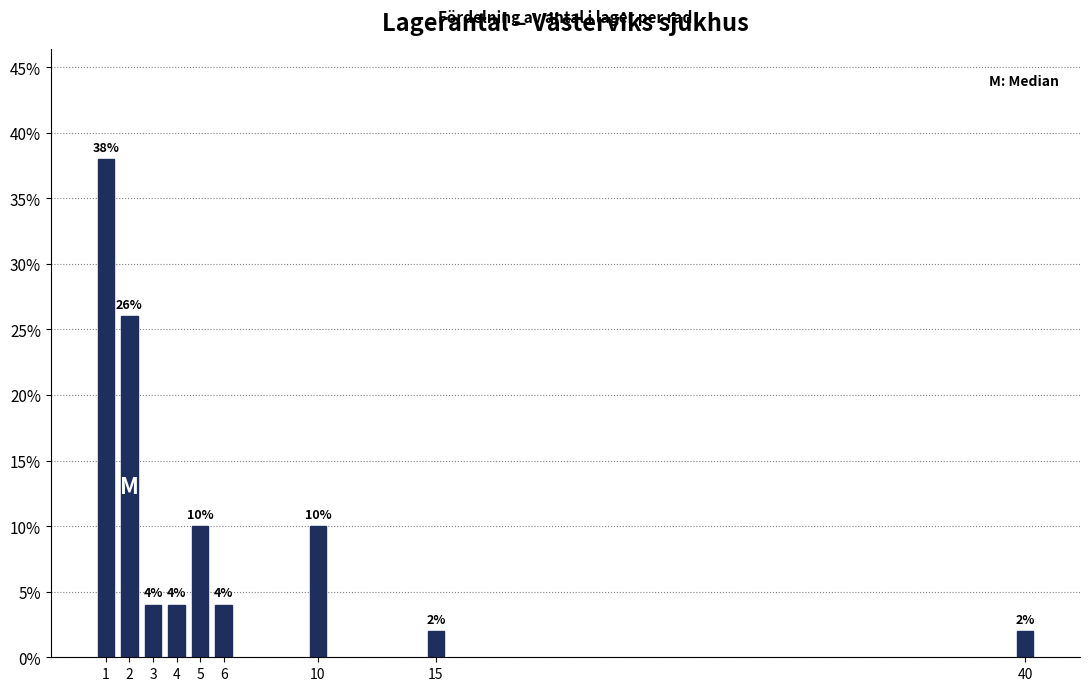

Reading left to right, what are all the values shown in this chart?

38	26	4	4	10	4	10	2	2